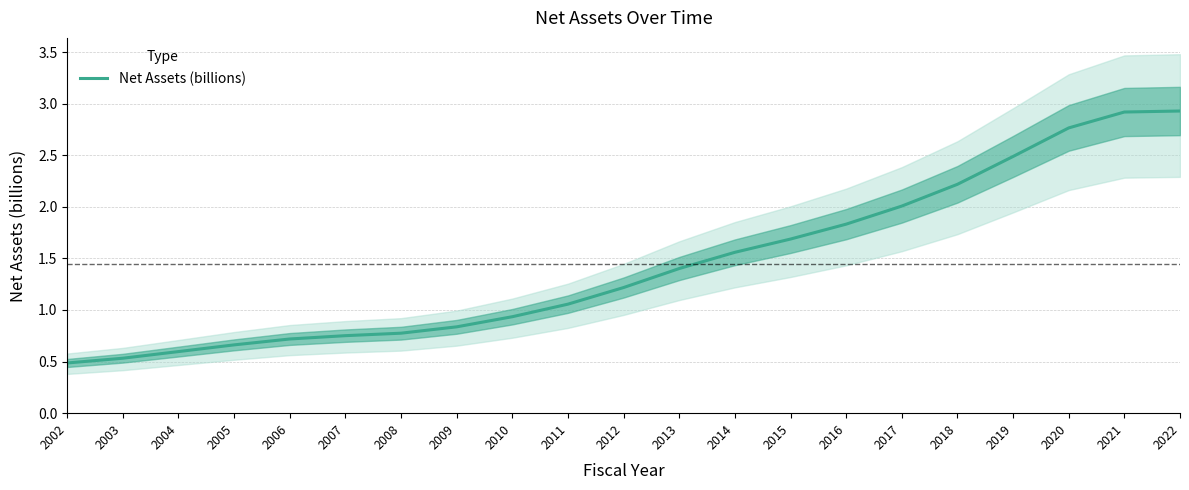

Read the value at 2003.

0.5